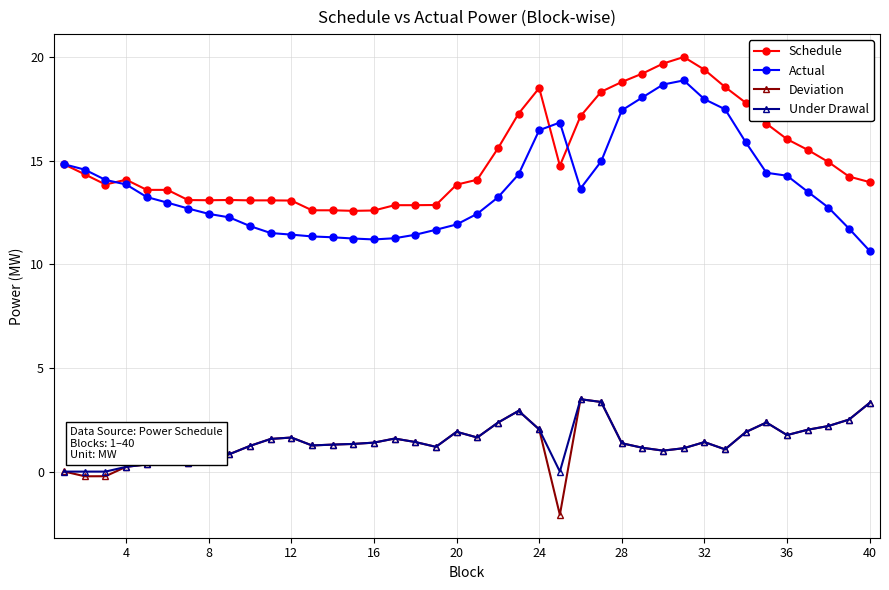

Which series has the largest total across all categories?

Schedule